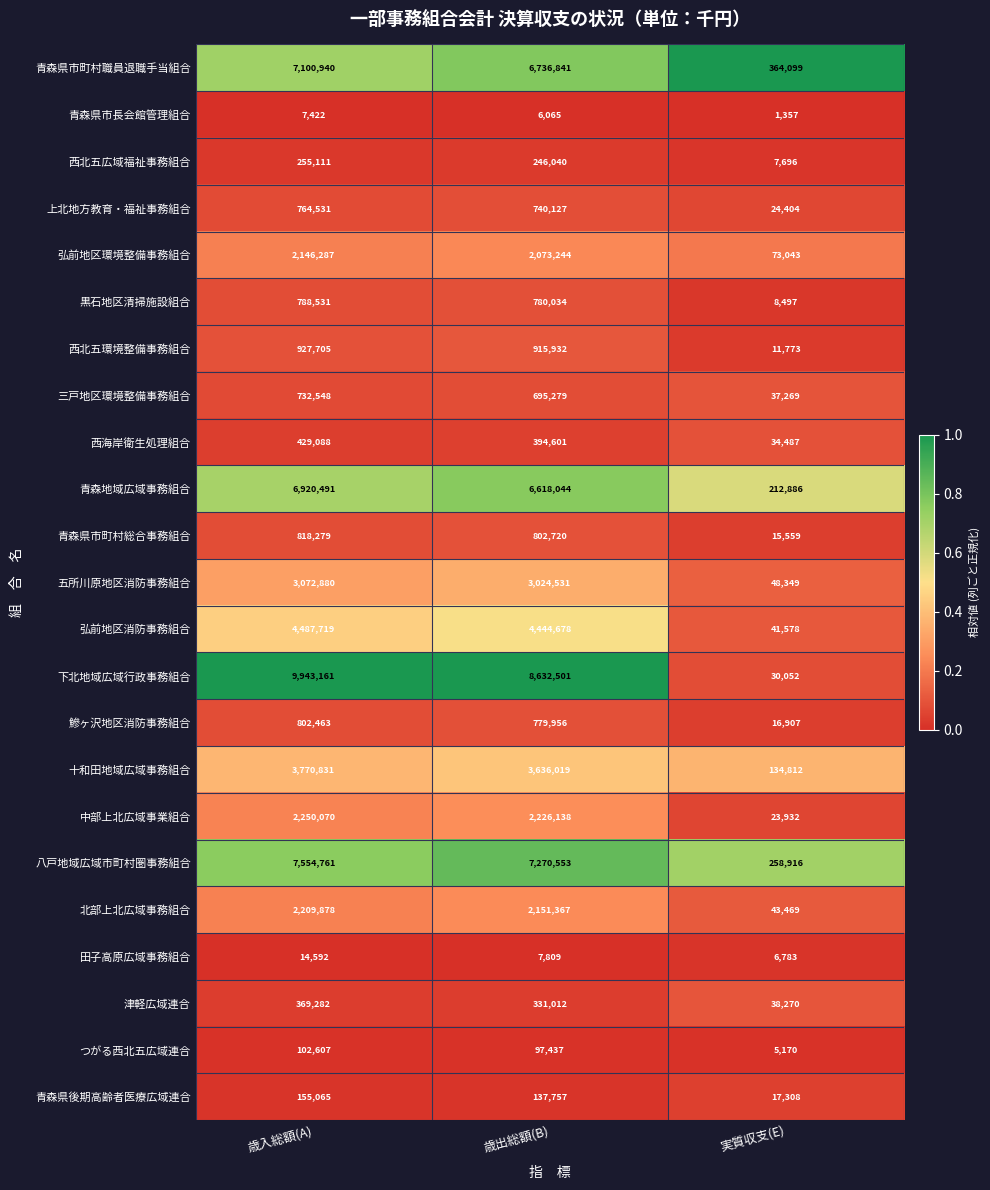

Which category has the highest value across all series?

歳入総額(A)